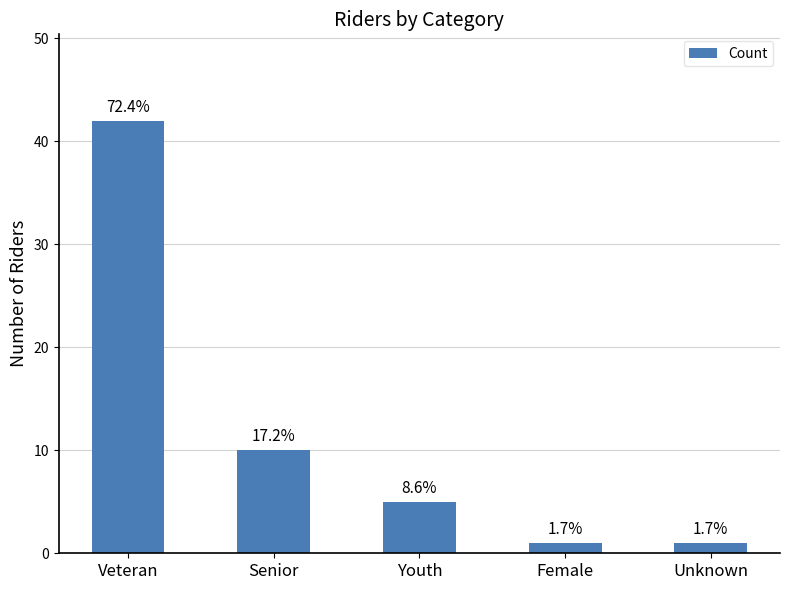

What is the ratio of the value at Veteran to the value at Youth?

8.4